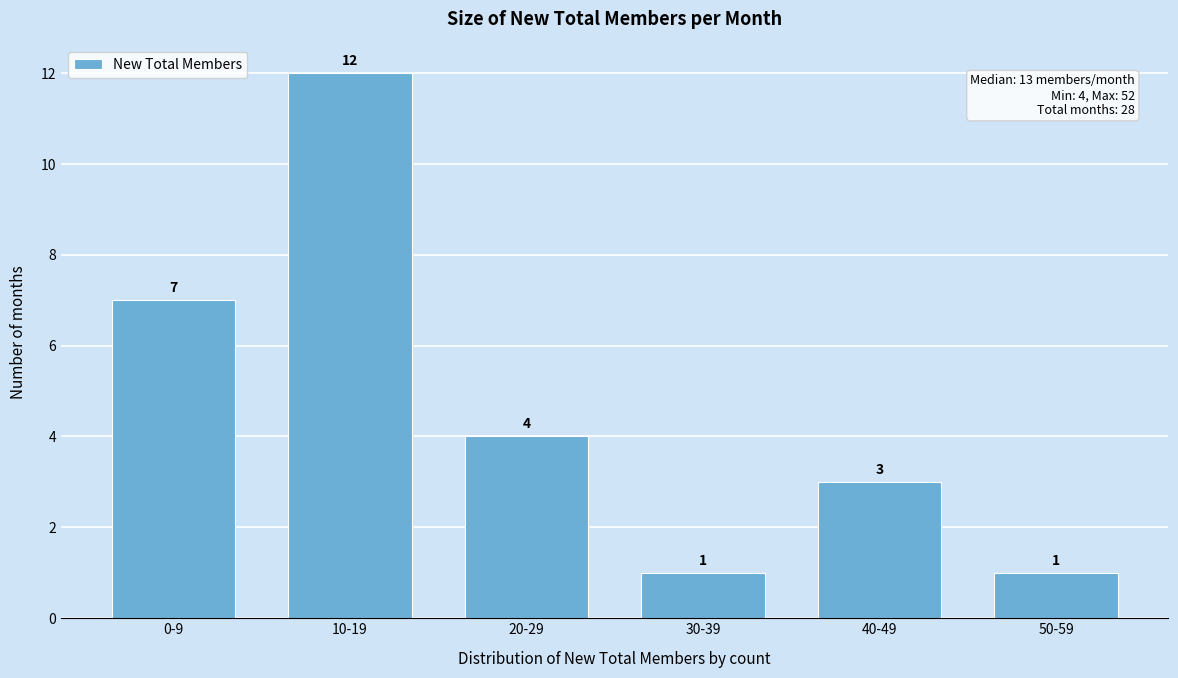

Reading left to right, what are all the values shown in this chart?

7	12	4	1	3	1